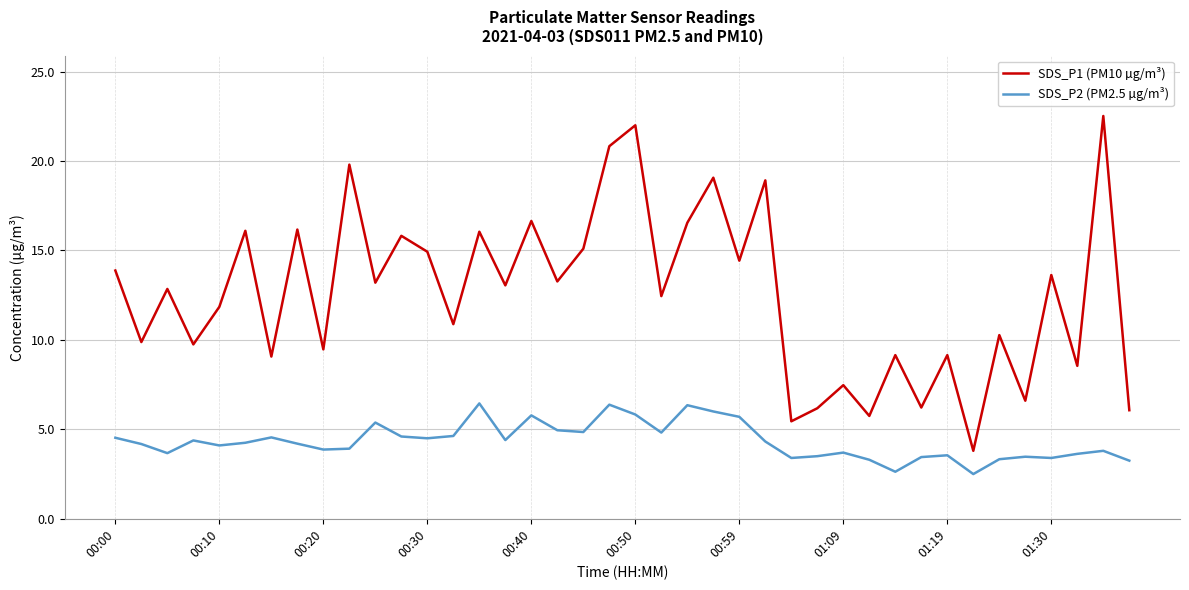

Which series has the largest range (max minus min)?

SDS_P1 (PM10 µg/m³)